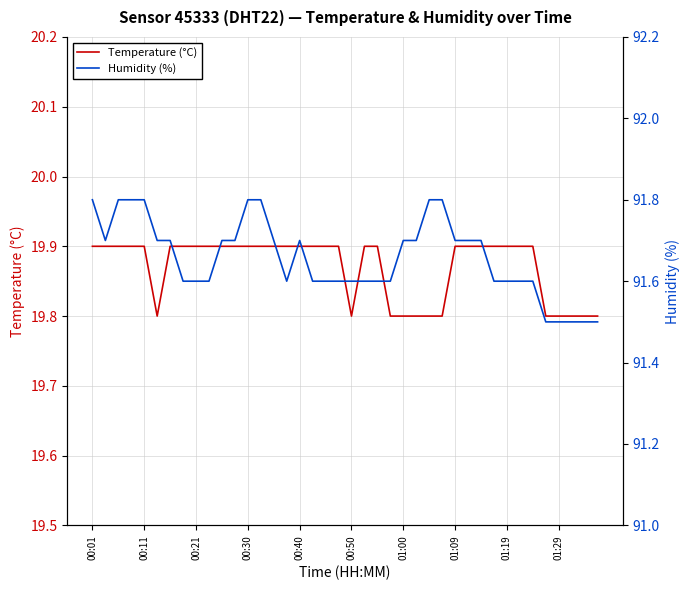

Which series has the widest spread of values?

Humidity (%)